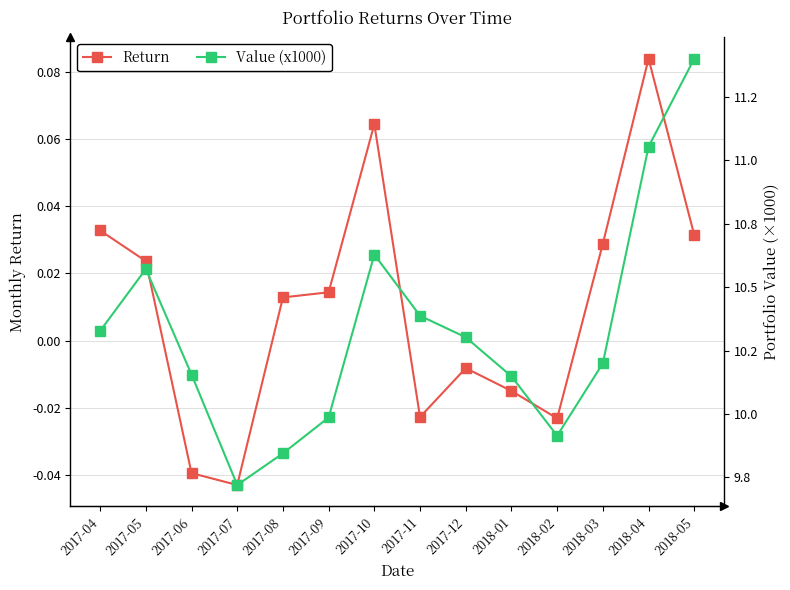

What is the sum of all Return values?

0.1